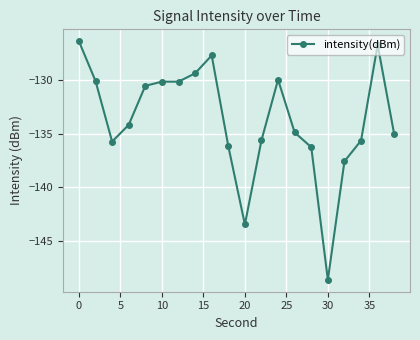

What is the average value?

-133.7